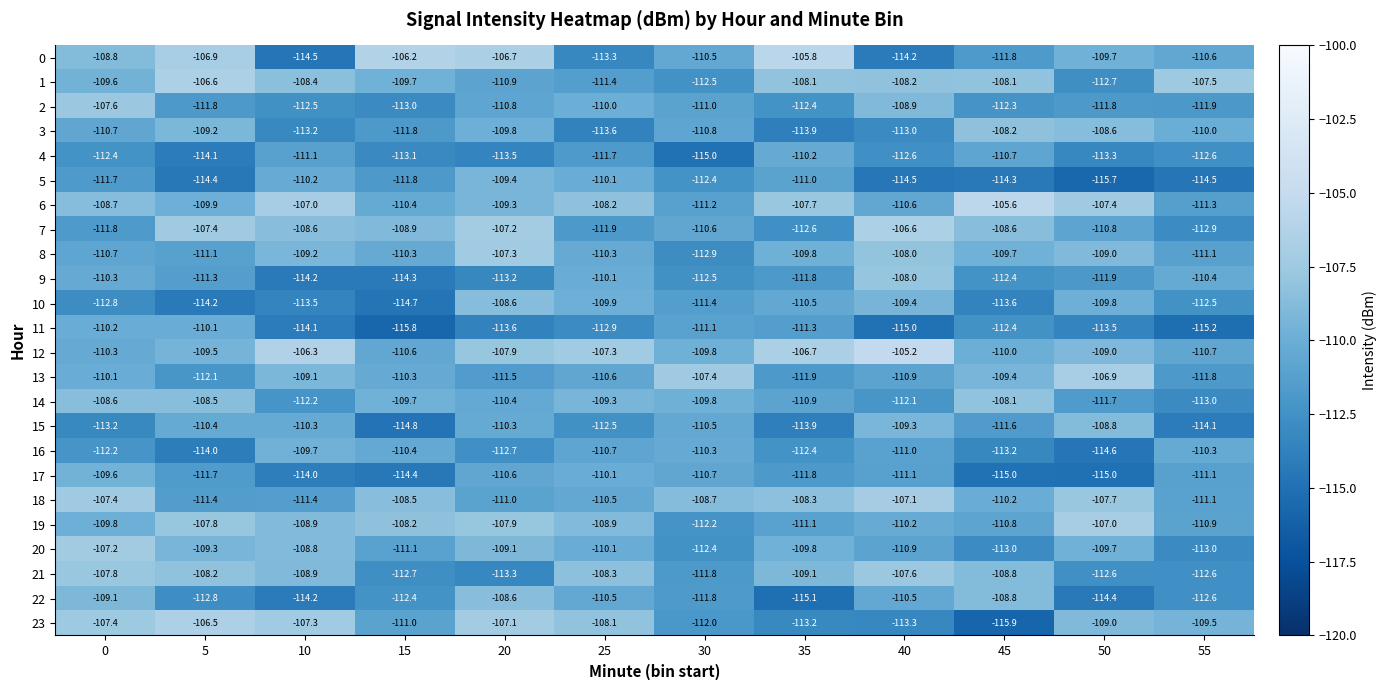

Is it true that 16 equals -178.6 at 15?

False